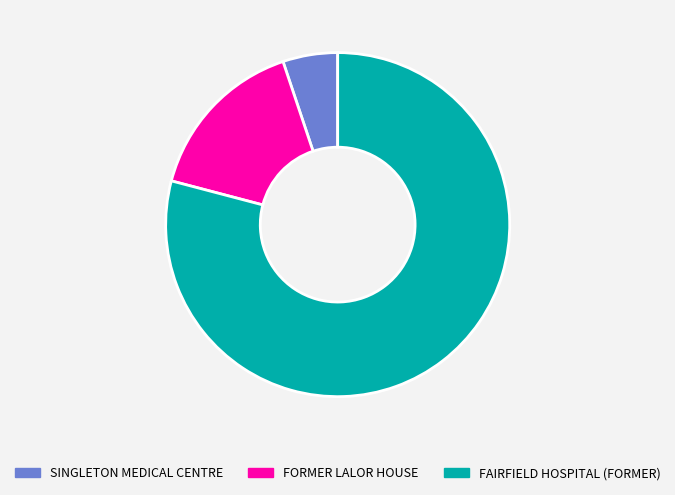

Which category has the smallest portion of the pie?

SINGLETON MEDICAL CENTRE